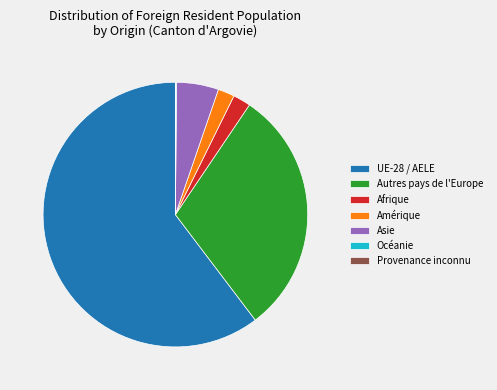

Which slice is the largest?

UE-28 / AELE